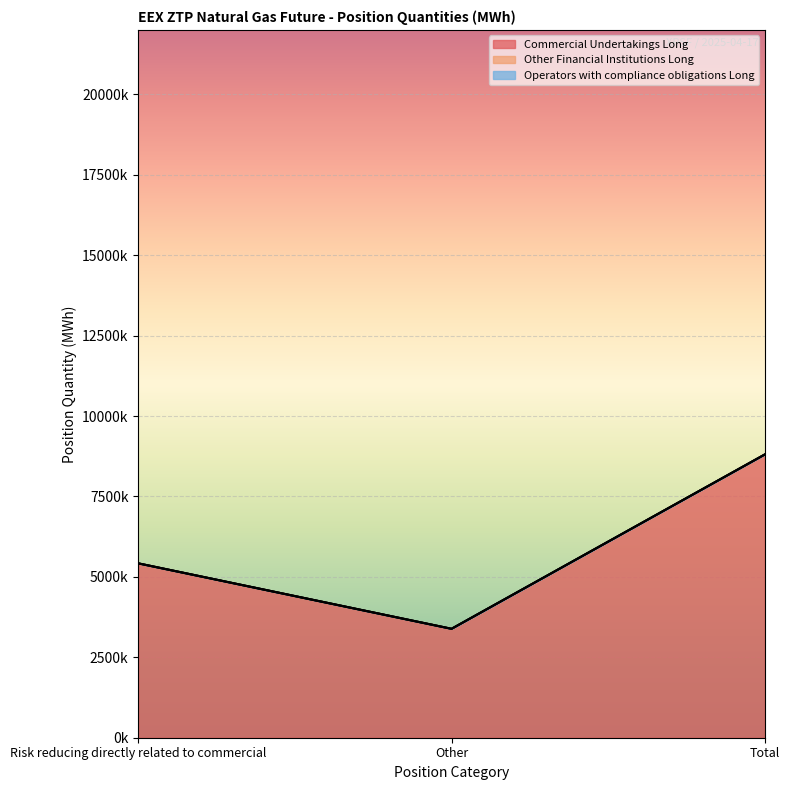

Reading left to right, transcribe all the data shown in this chart.

Commercial Undertakings Long: Risk reducing directly related to commercial=5420424	Other=3385313	Total=8805737
Other Financial Institutions Long: Risk reducing directly related to commercial=0	Other=0	Total=0
Operators with compliance obligations Long: Risk reducing directly related to commercial=0	Other=0	Total=0